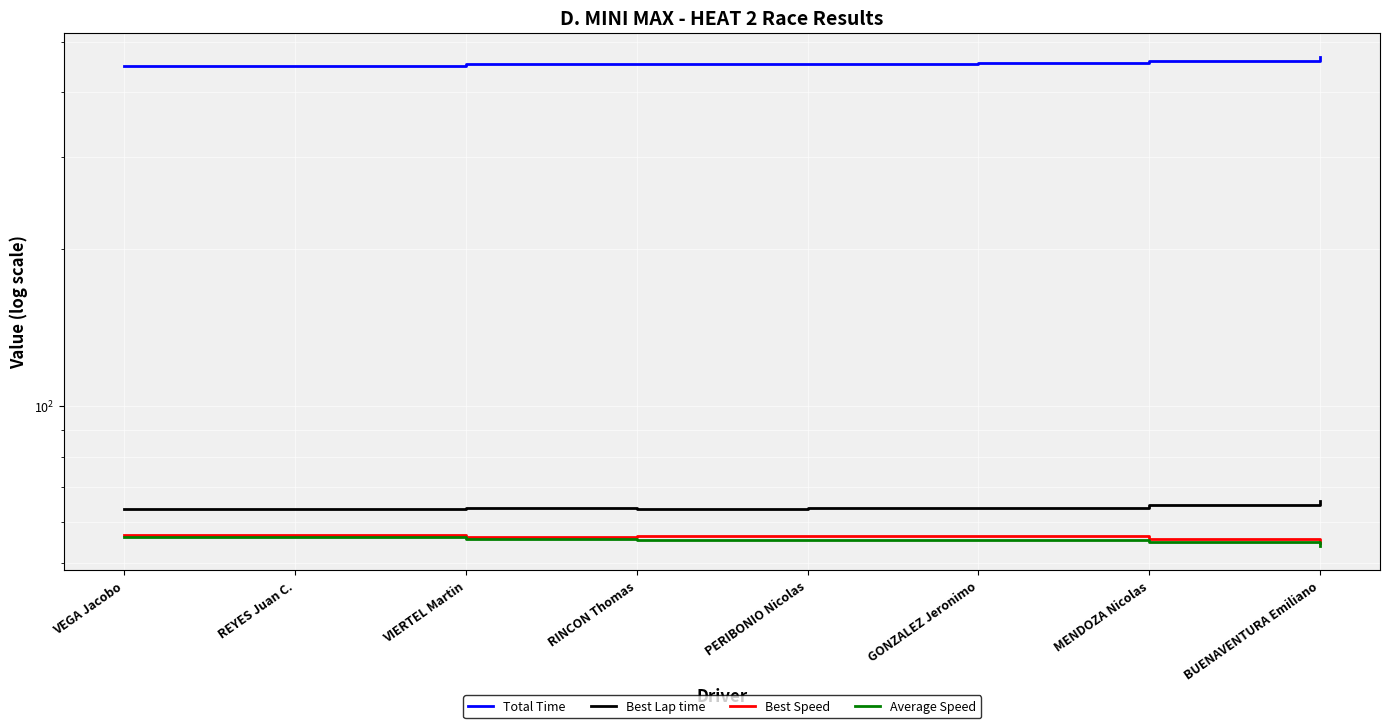

At which label is Best Lap time closest to 64?

VIERTEL Martin